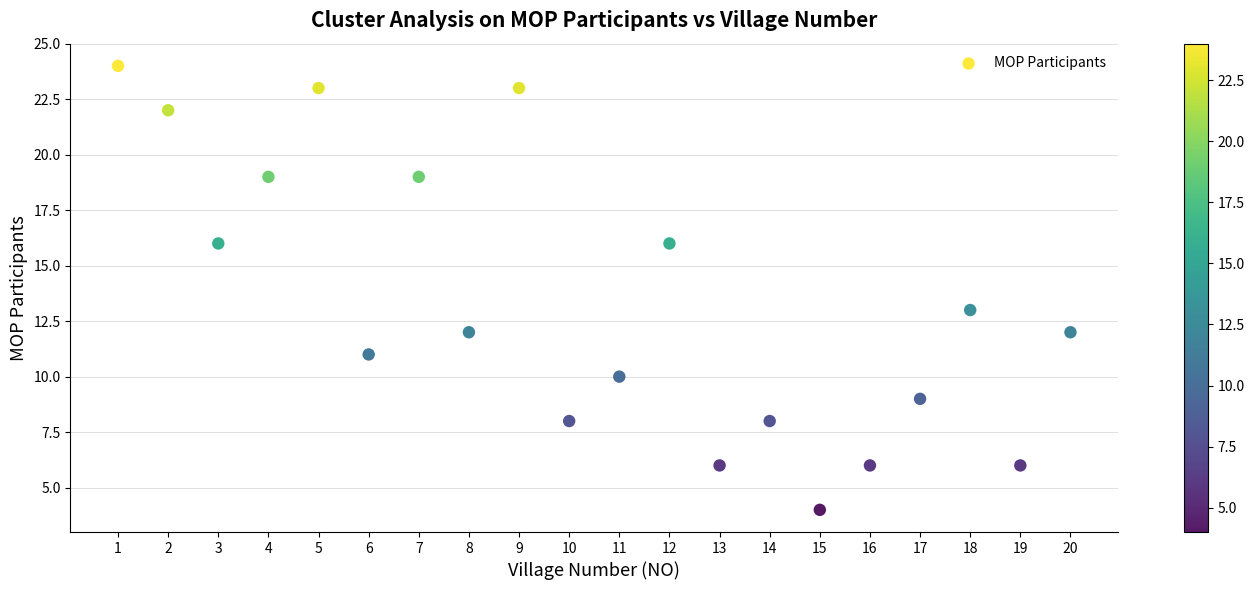

What is the range of X values (max minus min)?

19